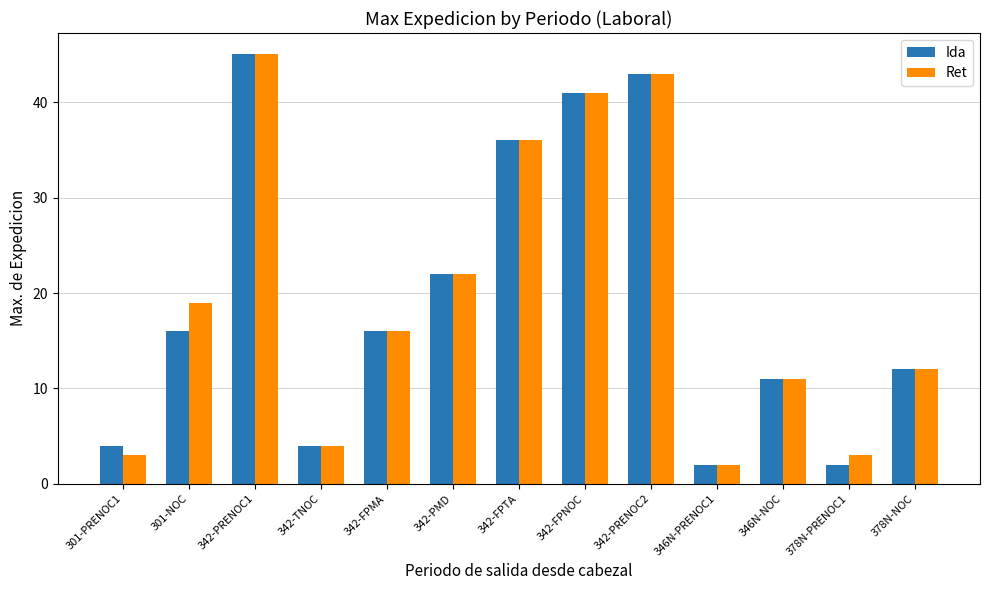

What is the sum of all Ret values?

257